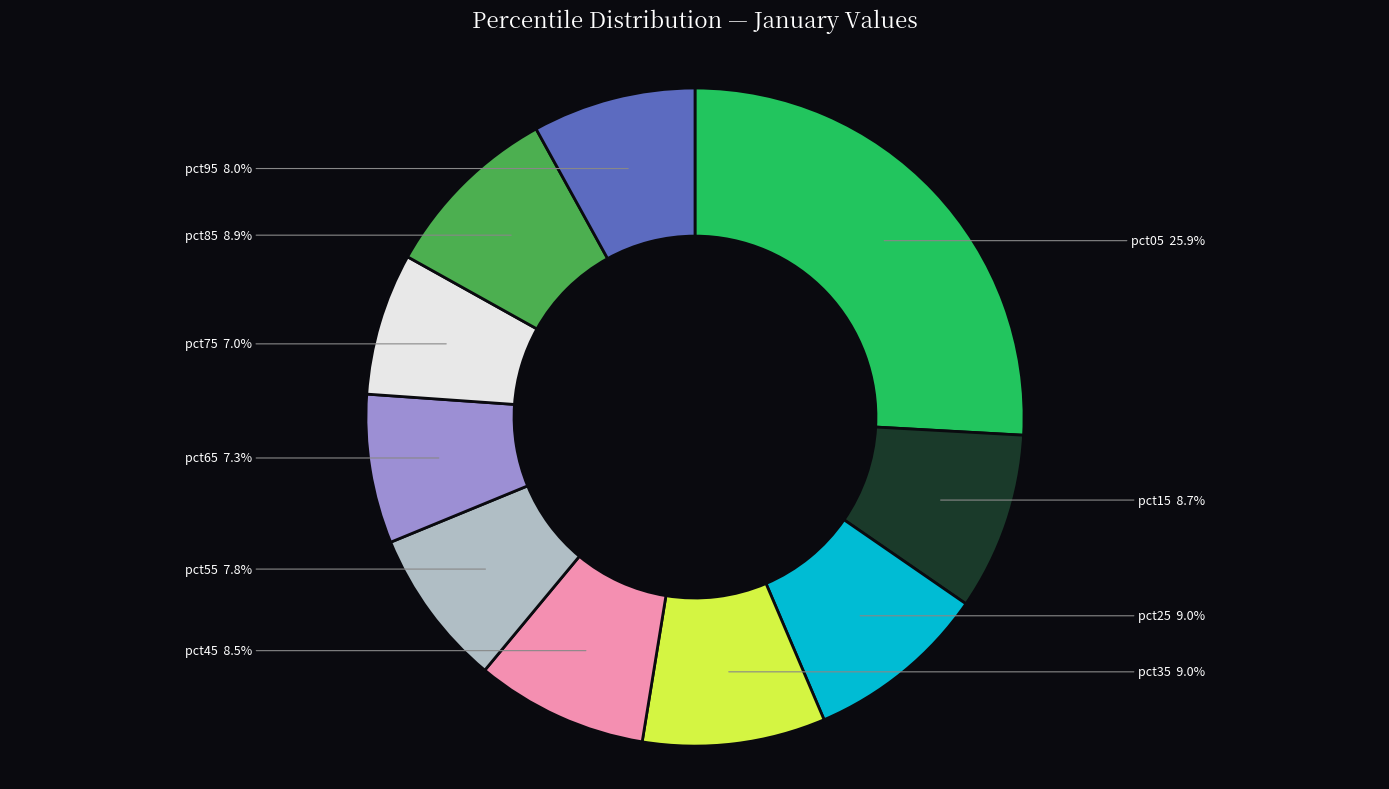

Does pct95 represent more than half of the total?

No